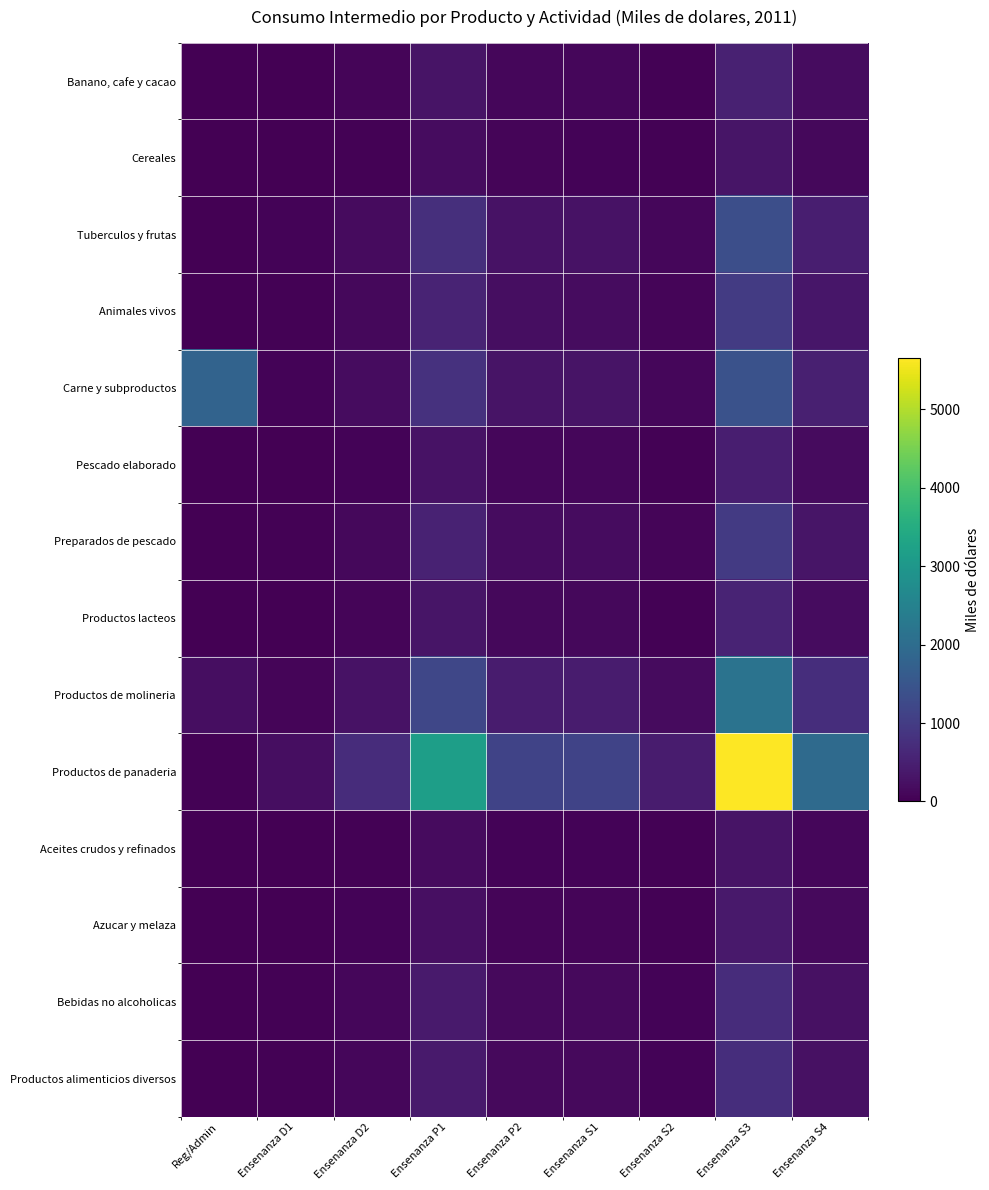

Which has a higher value, Ensenanza D2 or Ensenanza P1?

Ensenanza P1